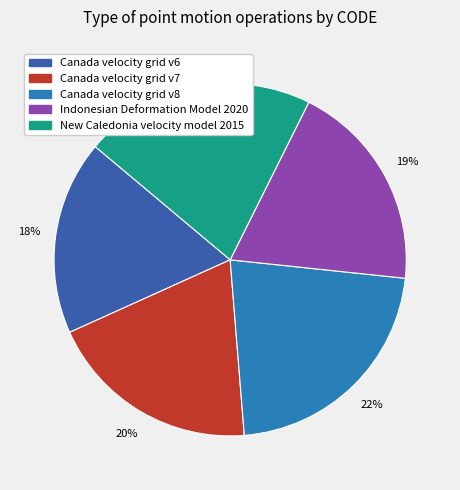

Which has a higher value, Canada velocity grid v8 or Indonesian Deformation Model 2020?

Canada velocity grid v8